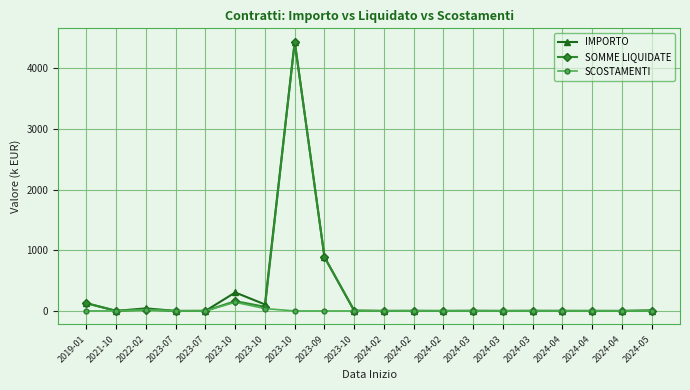

Which series has the largest range (max minus min)?

IMPORTO